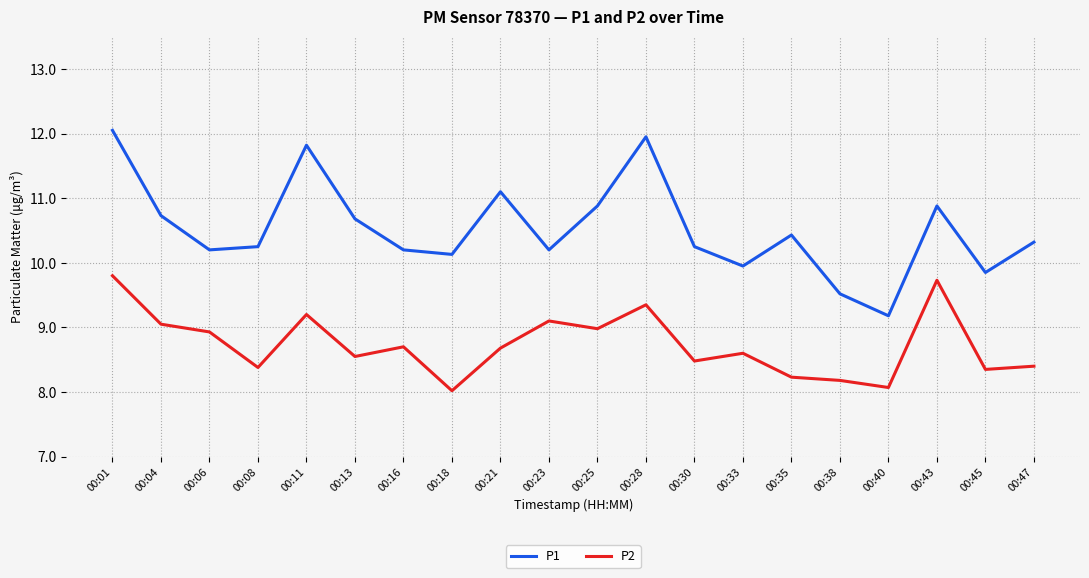

True or false: P1 and P2 intersect in this chart.

False